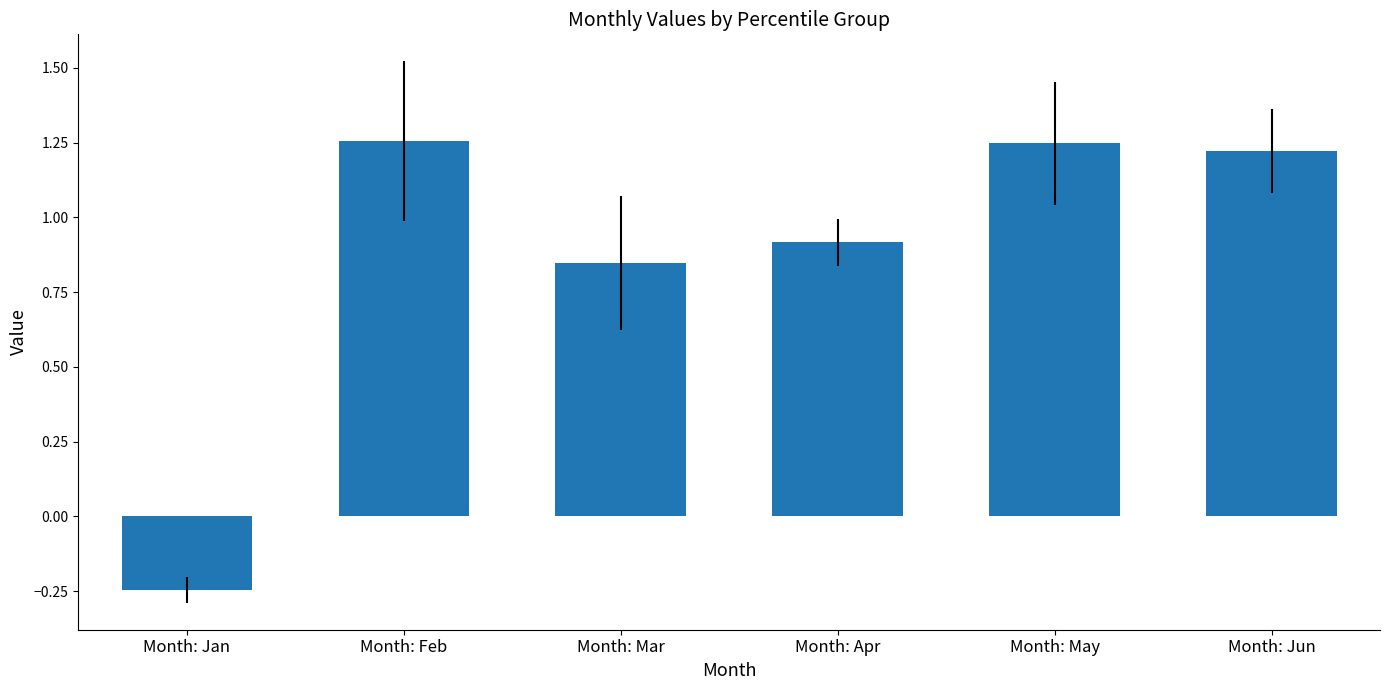

True or false: the data shows -0.4 at Month: Jan.

False